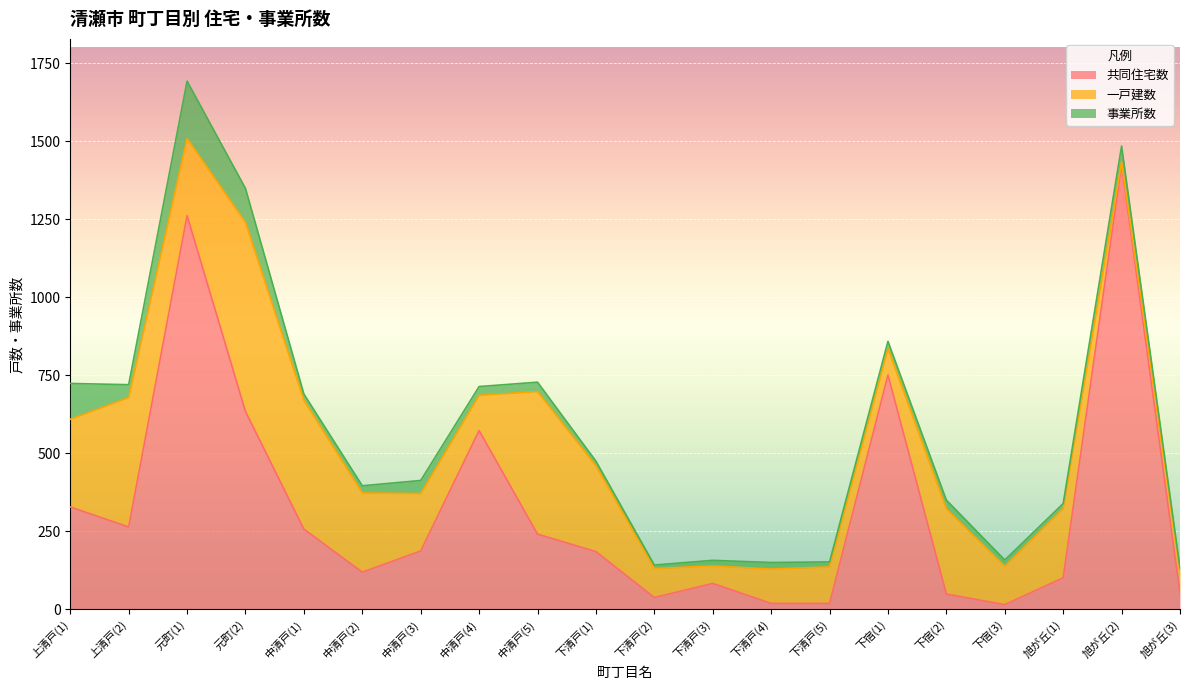

What is the approximate value of 事業所数 at 下清戸(5), to the nearest 10?

20